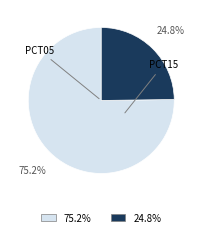

Is there a majority slice in this chart?

Yes